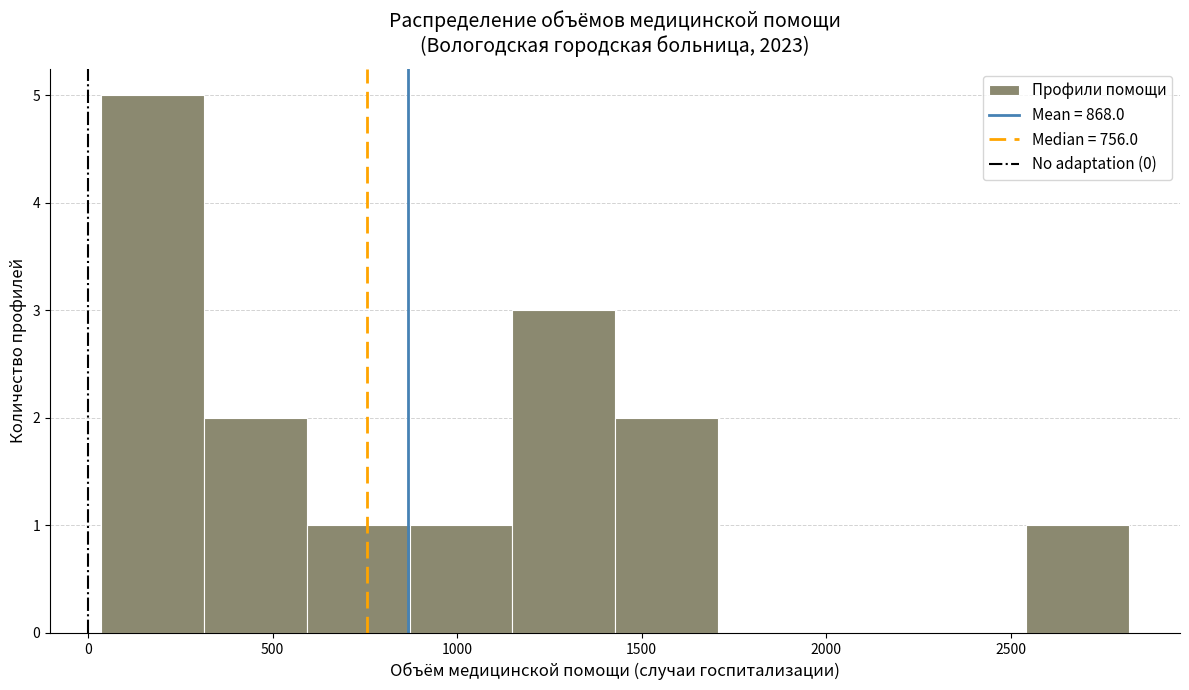

Over which range of the x-axis is the bar tallest?

50 to 300